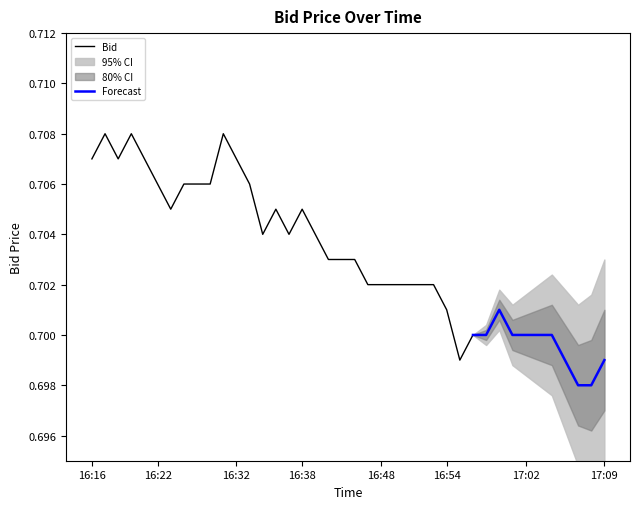

List the labels in order of value, largest first.

16:31, 16:19, 16:17, 16:32, 16:20, 16:18, 16:16, 16:33, 16:28, 16:27, 16:26, 16:22, 16:38, 16:36, 16:24, 16:39, 16:37, 16:35, 16:42, 16:41, 16:40, 16:53, 16:52, 16:51, 16:50, 16:48, 16:44, 17:00, 16:54, 17:04, 17:03, 17:02, 17:01, 16:59, 16:58, 17:09, 17:06, 16:57, 17:08, 17:07